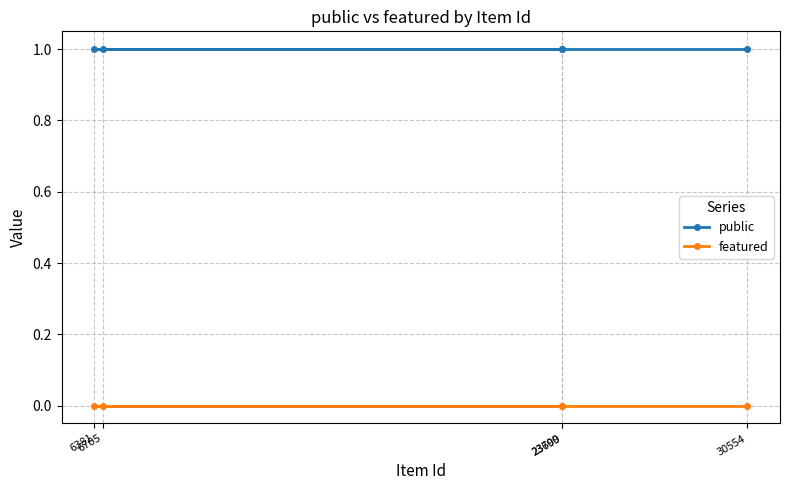

Reading left to right, what are all the values shown in this chart?

public: 6381=1	6705=1	23699=1	23700=1	30554=1
featured: 6381=0	6705=0	23699=0	23700=0	30554=0